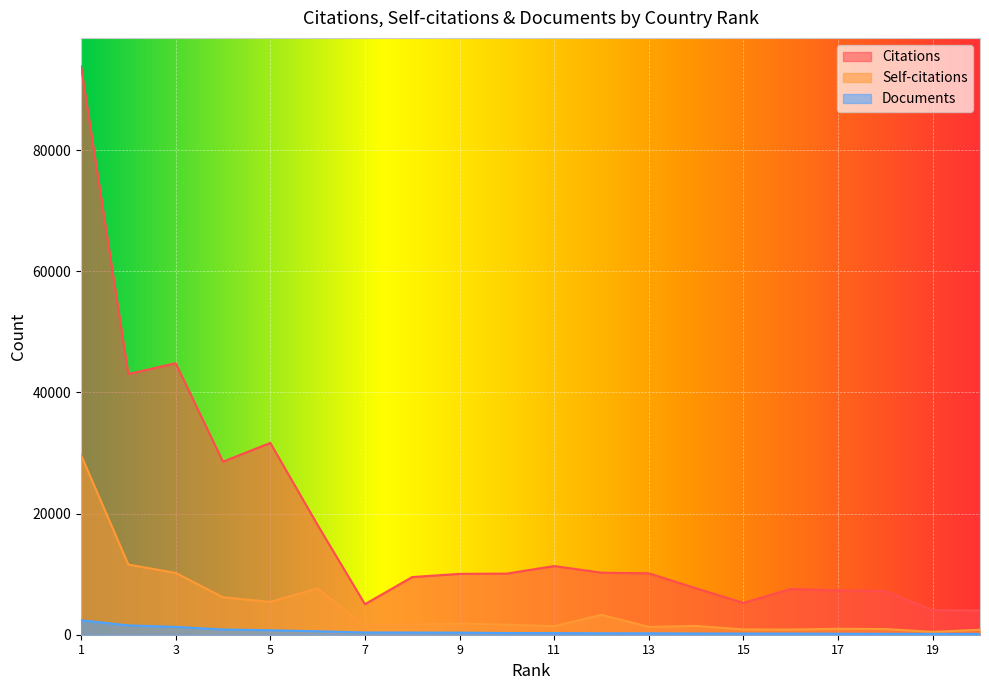

True or false: Self-citations has more than 1 interior local peaks.

True